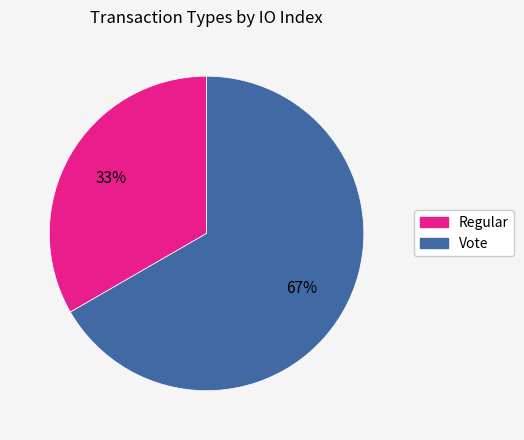

What percentage is the Regular slice, to the nearest percent?

33%